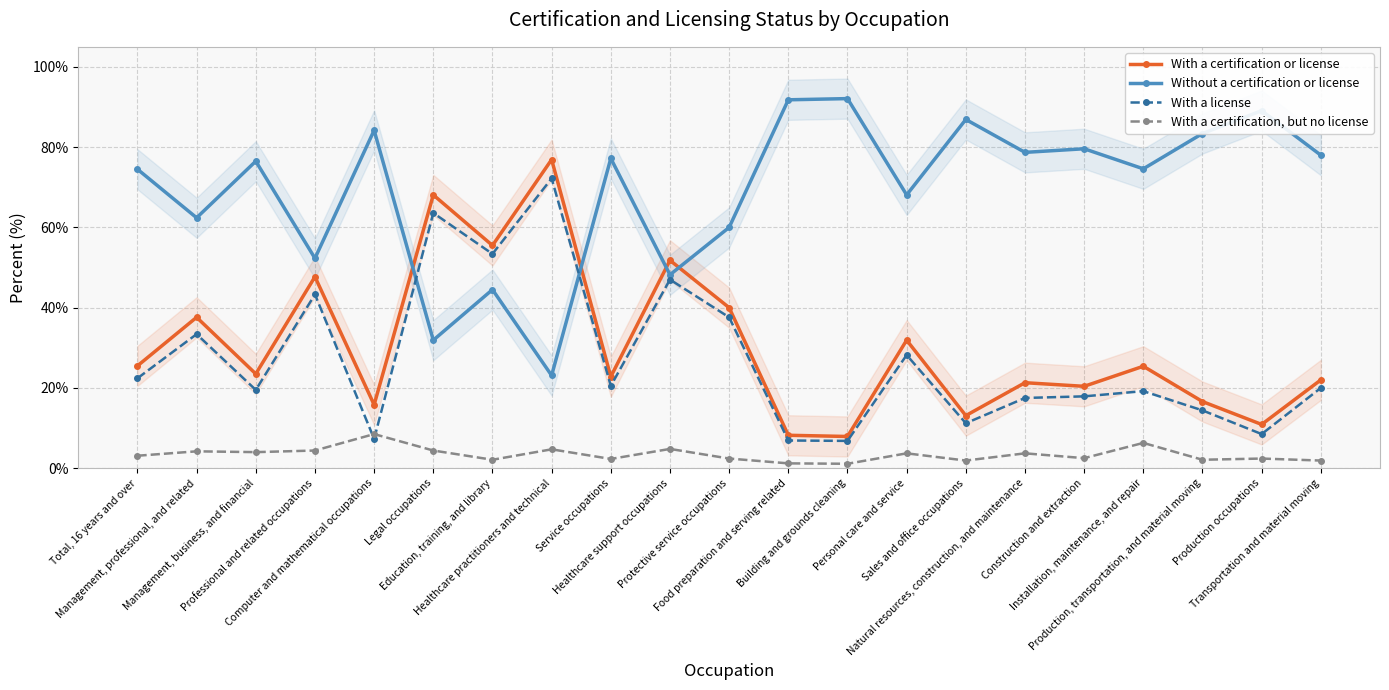

The value of With a license at Computer and mathematical occupations is 7.3. True or false?

True